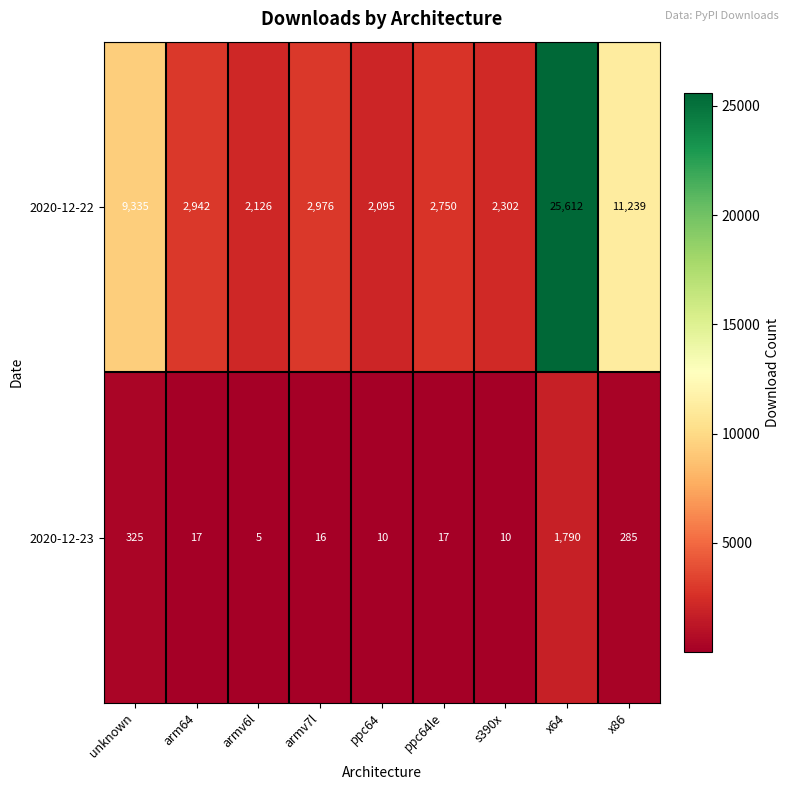

Reading left to right, what are all the values shown in this chart?

2020-12-22: unknown=9335	arm64=2942	armv6l=2126	armv7l=2976	ppc64=2095	ppc64le=2750	s390x=2302	x64=25612	x86=11239
2020-12-23: unknown=325	arm64=17	armv6l=5	armv7l=16	ppc64=10	ppc64le=17	s390x=10	x64=1790	x86=285